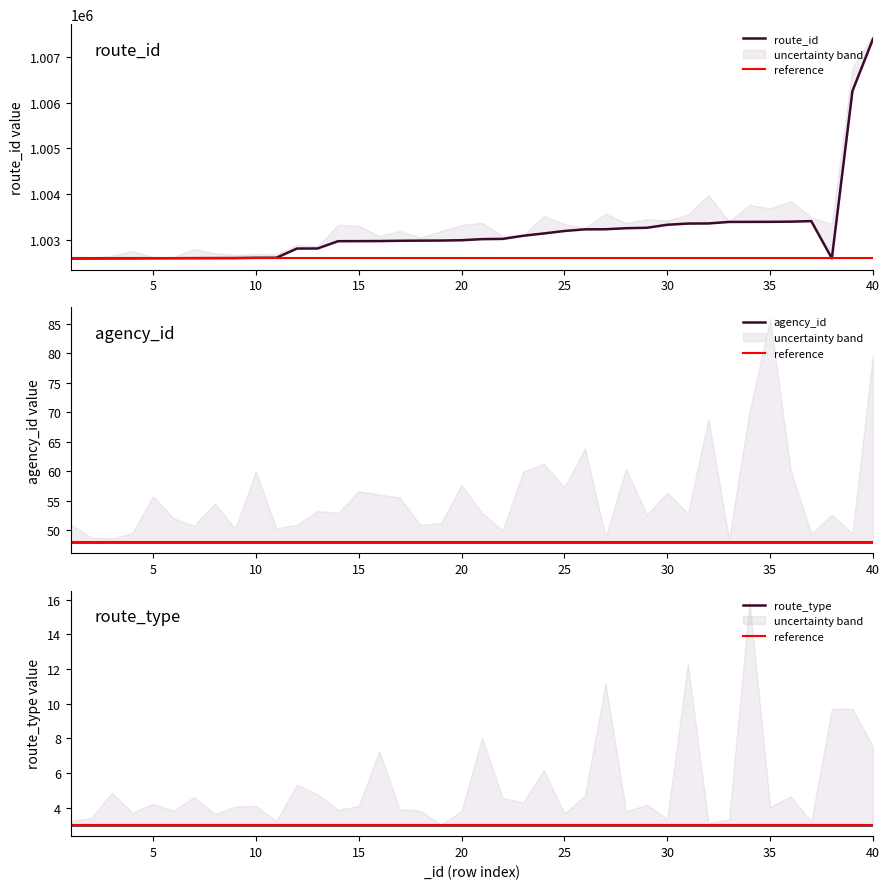

What is the sum of the agency_id values at 20 and 14?

96